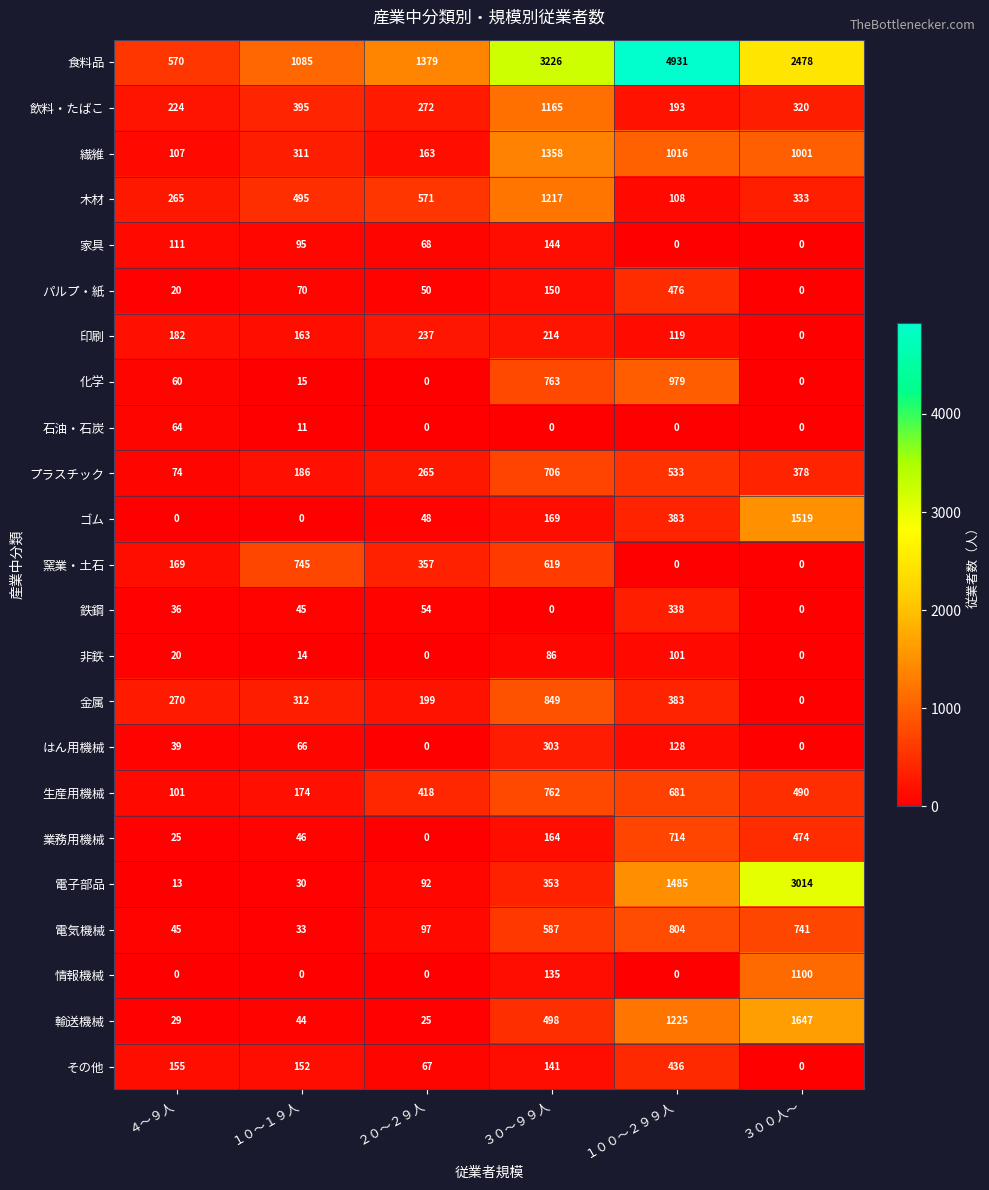

Where is プラスチック nearest to the value 390?

３００人～